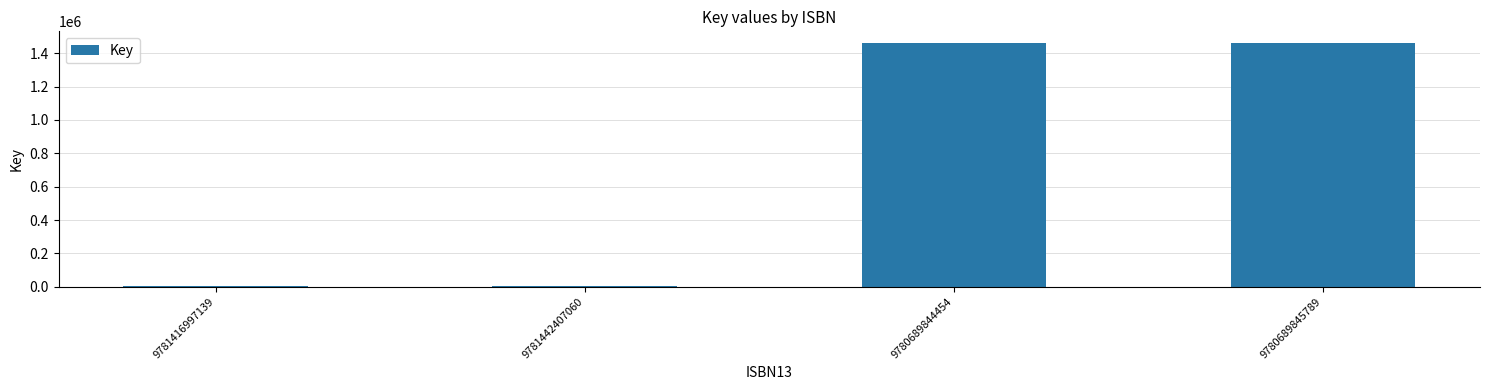

Between 9781442407060 and 9780689844454, which is larger?

9780689844454